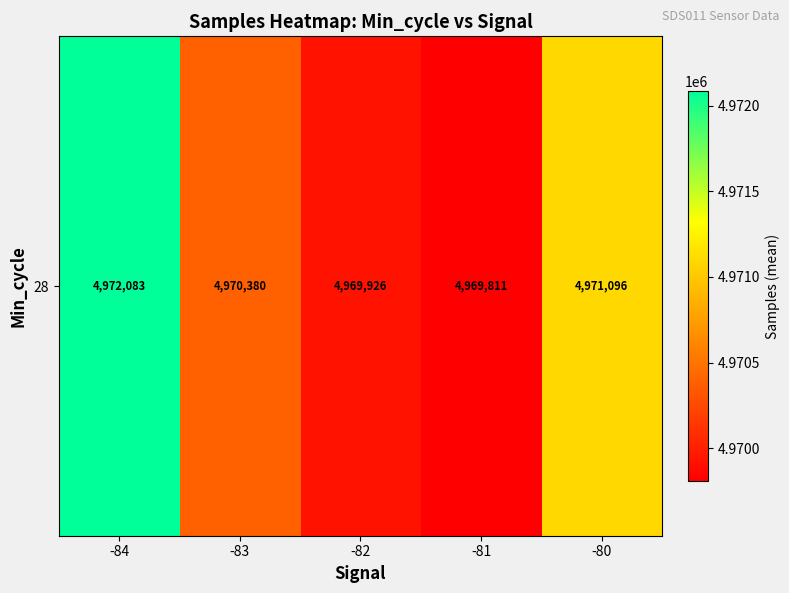

What is the difference between the values at -83 and -84?

1703